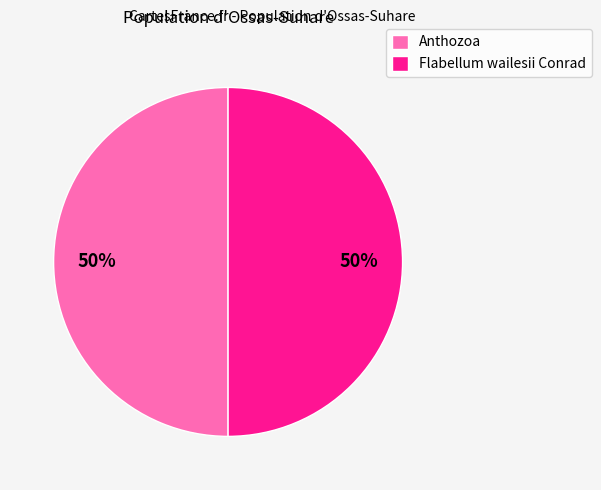

Approximately how many times larger is the value at Anthozoa compared to Flabellum wailesii Conrad?

1.0